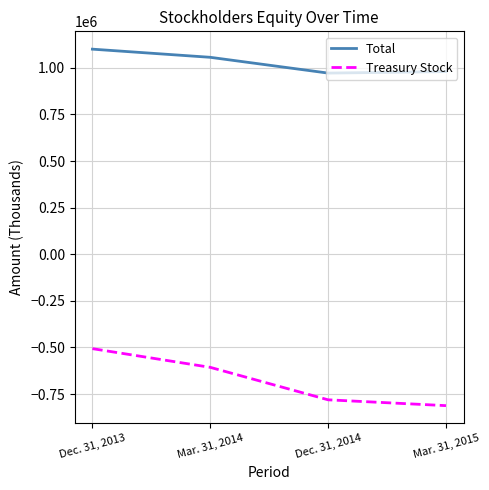

True or false: Treasury Stock and Total intersect in this chart.

False